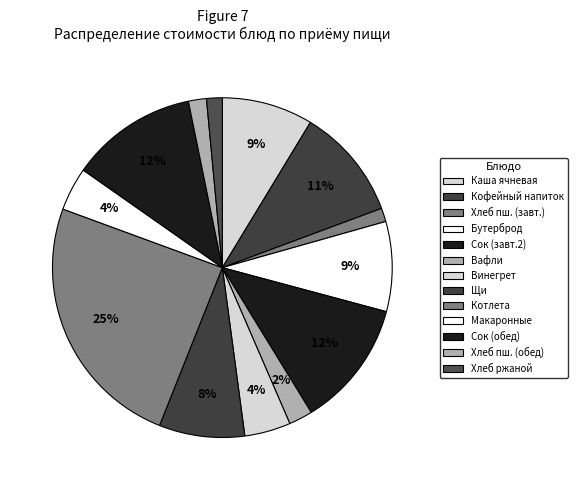

Count the number of slices in the pie.

13